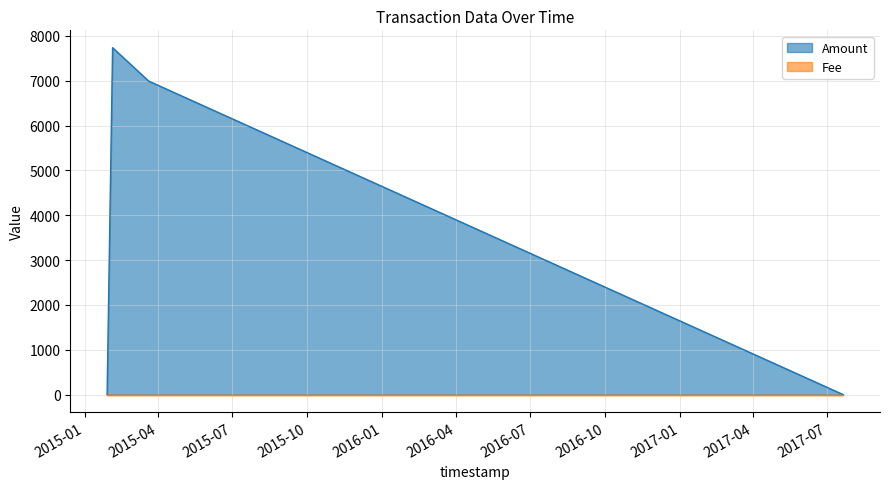

What is the greatest value displayed?

7736